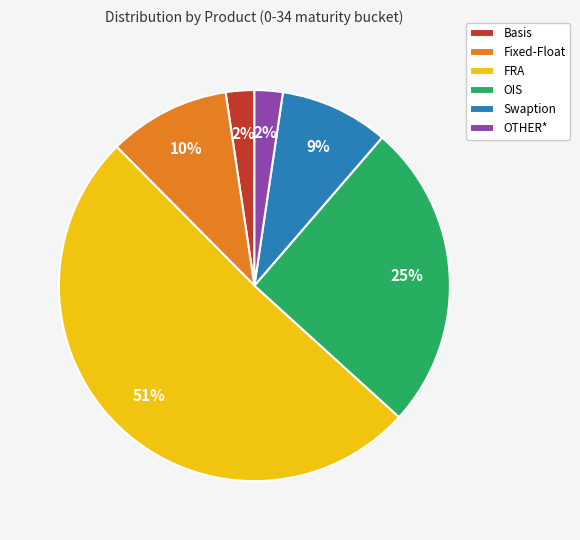

Is there any slice that represents more than half of the pie?

Yes